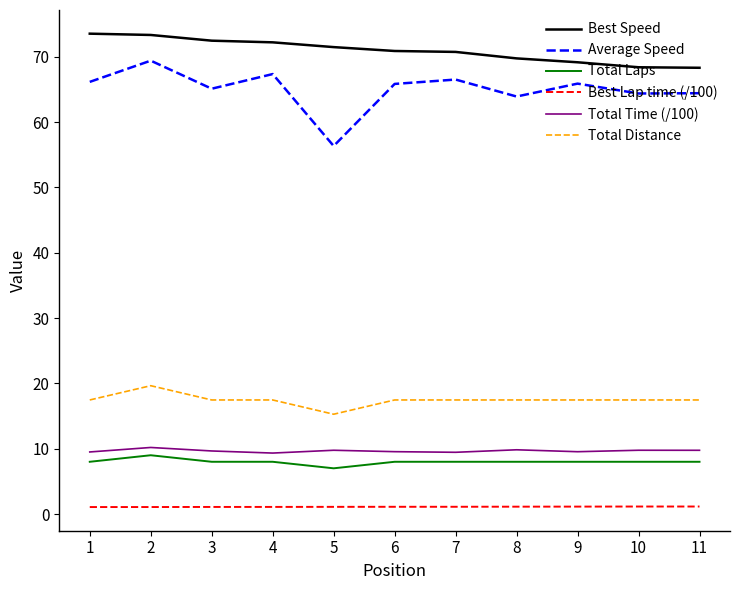

What is the minimum value for Best Speed?

68.3